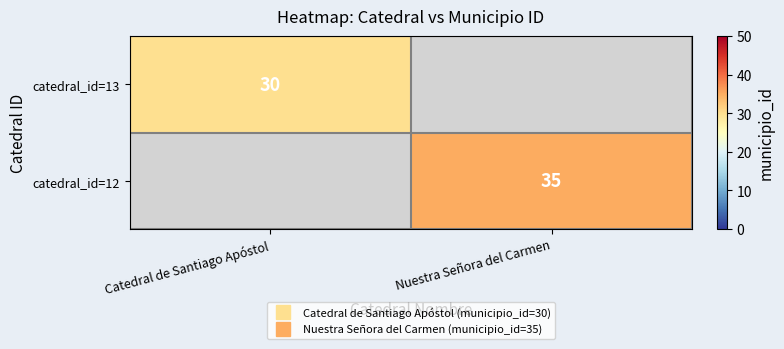

The catedral_id=13 series shows 9.0 at Catedral de Santiago Apóstol. True or false?

False